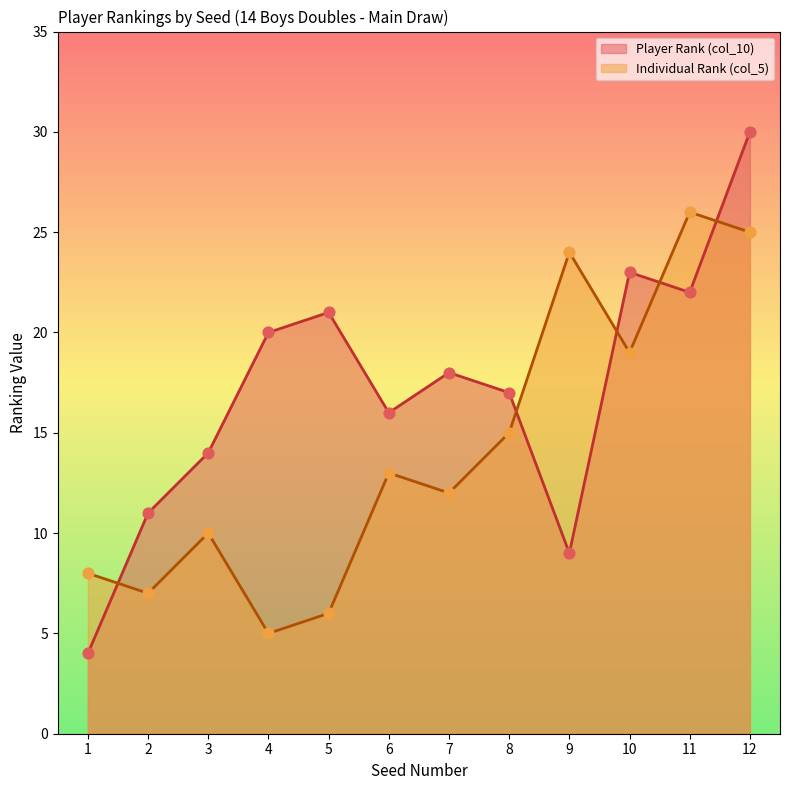

Is the value of Player Rank (col_10) at 2 greater than the value of Individual Rank (col_5) at 7?

No